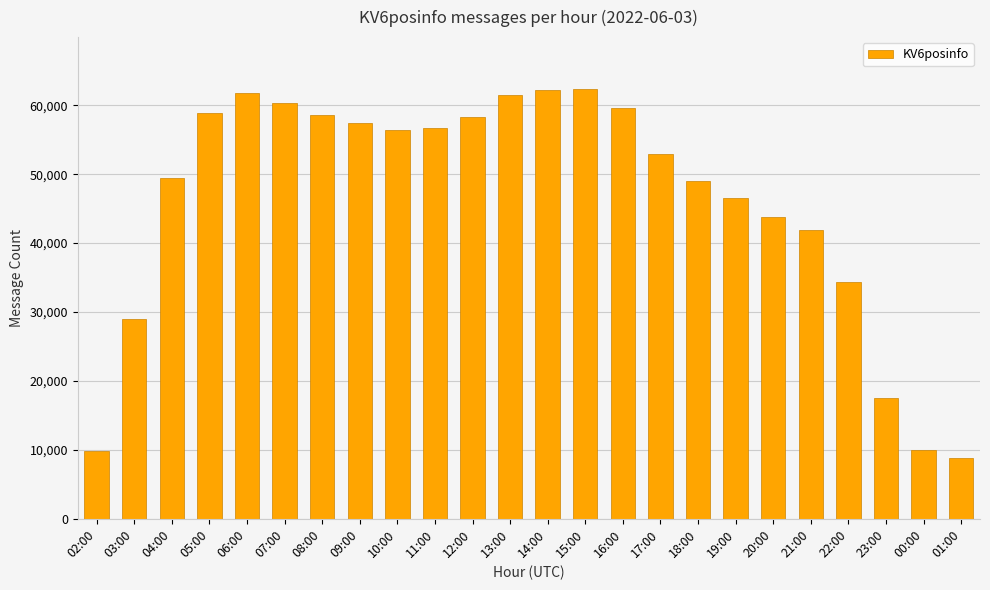

The chart shows a value of 11769 at 01:00. True or false?

False